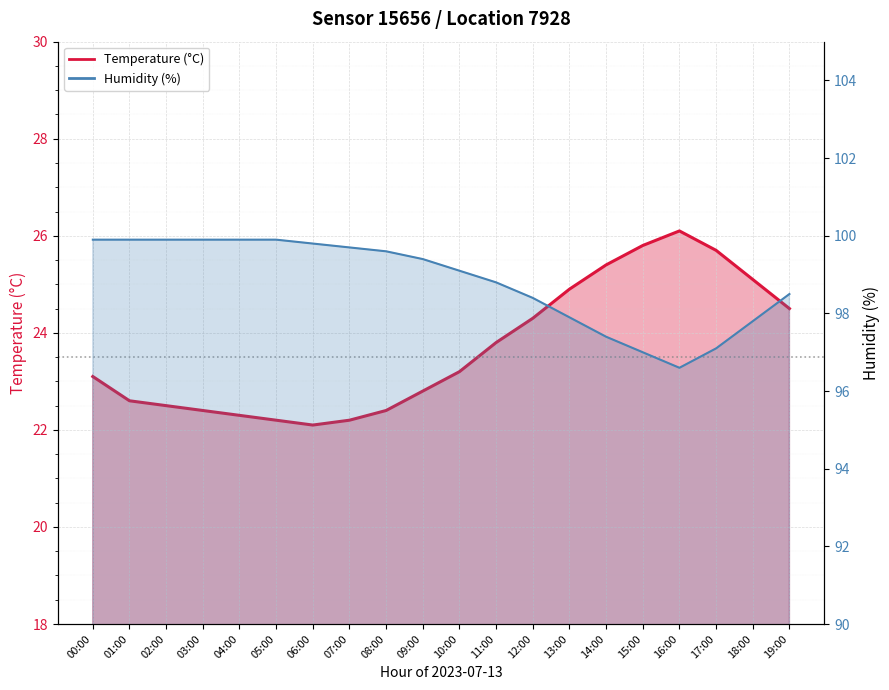

True or false: temperature has more than 0 interior local peaks.

True